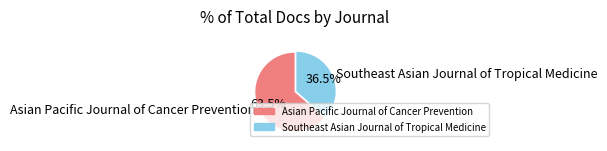

To the nearest percent, what is the difference between the Asian Pacific Journal of Cancer Prevention and Southeast Asian Journal of Tropical Medicine slice percentages?

27%